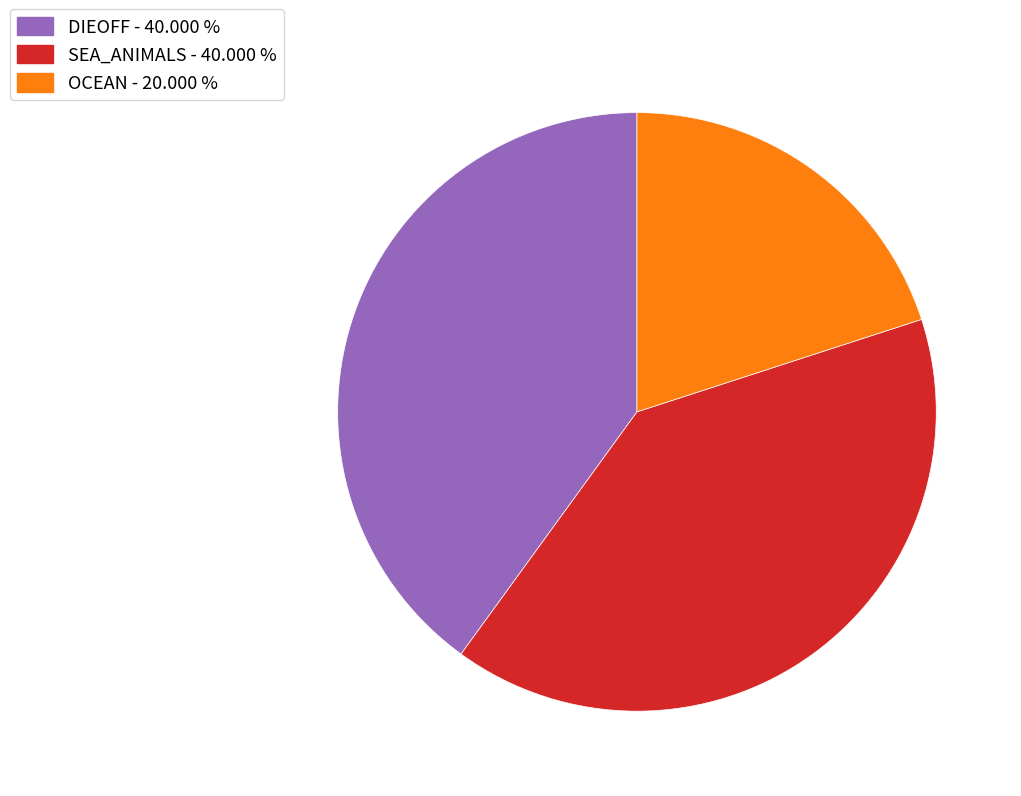

How many slices are in this pie chart?

3